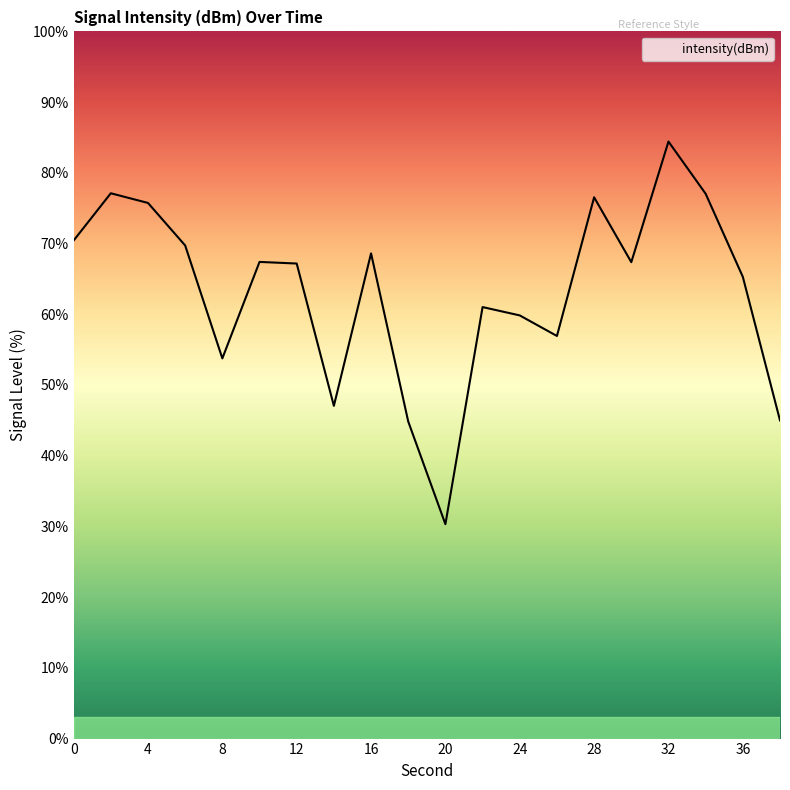

What is the difference between the maximum and minimum values?

54.1